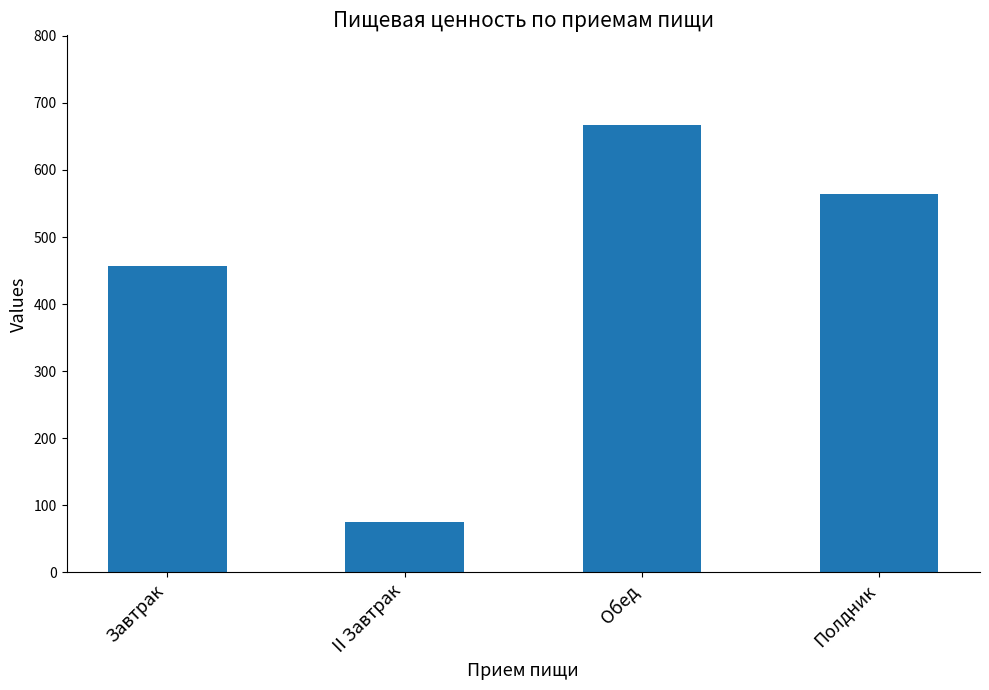

What is the approximate value at II Завтрак?

75.1